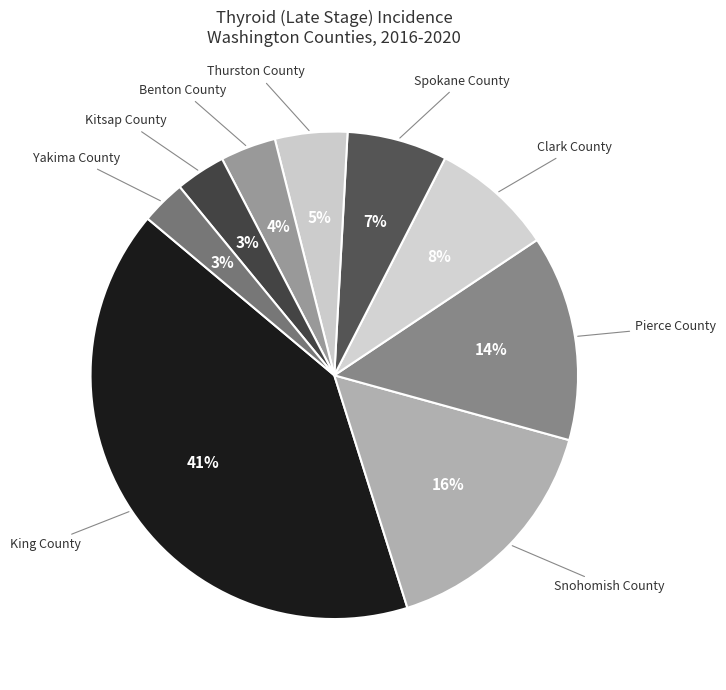

To the nearest percent, what portion does Kitsap County represent?

3%